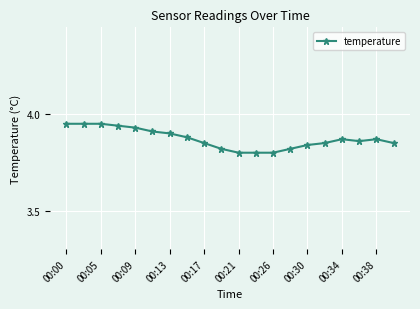

True or false: the data has more than 1 interior local peaks.

True